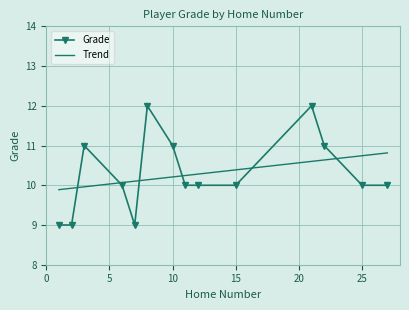

How many interior local peaks (higher than both neighbors) does the data have?

3